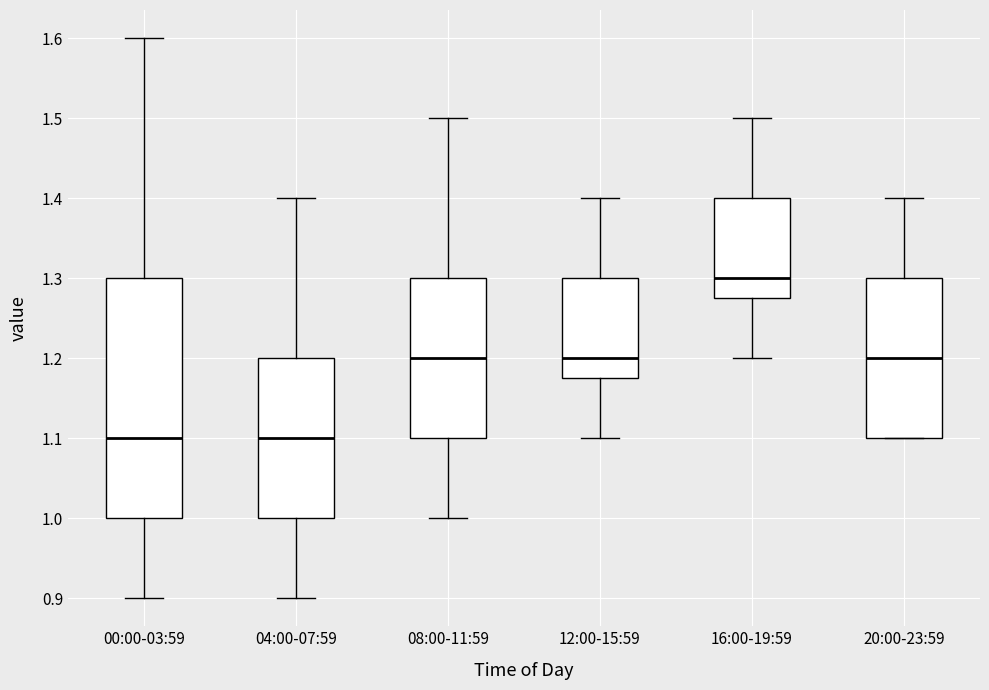

Comparing the boxes themselves (not the whiskers), which one is the tallest?

00:00-03:59